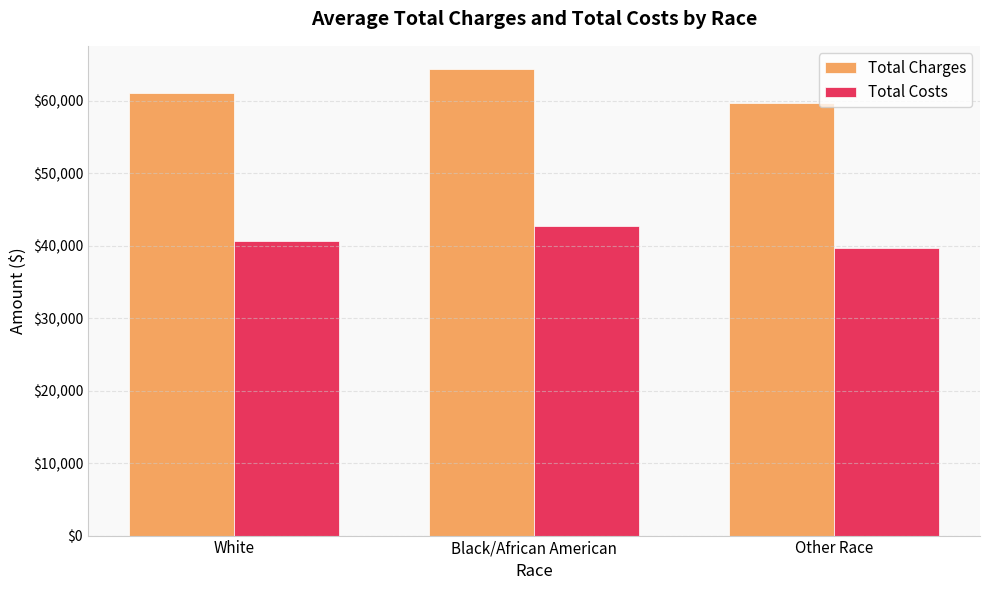

List the labels in order of Total Costs value, largest first.

Black/African American, White, Other Race